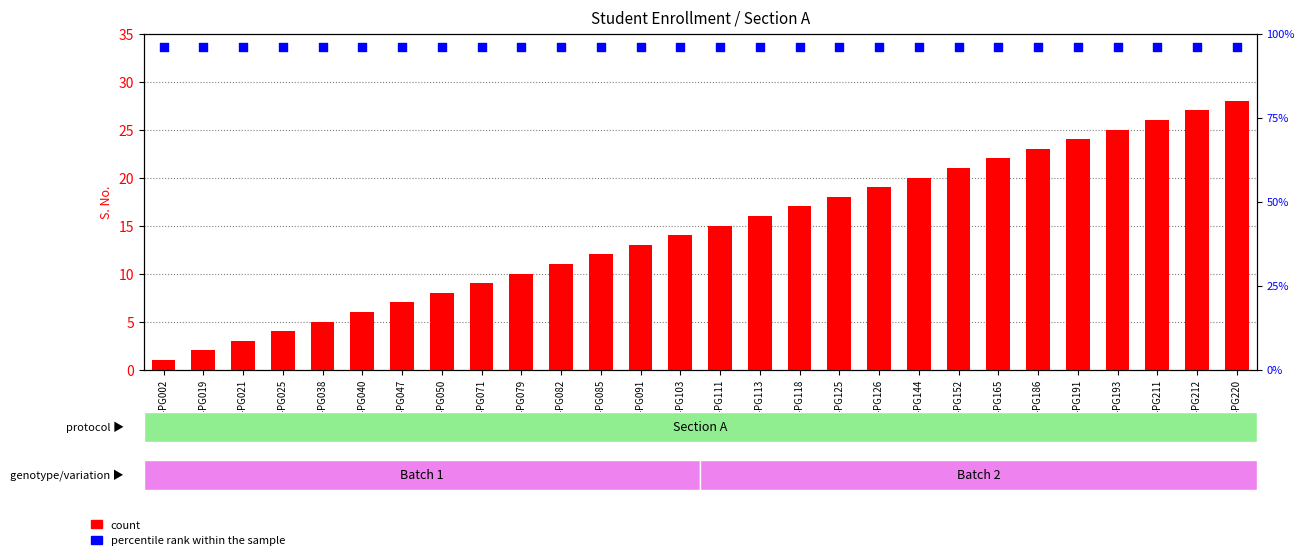

Which series contains the lowest Y value?

count